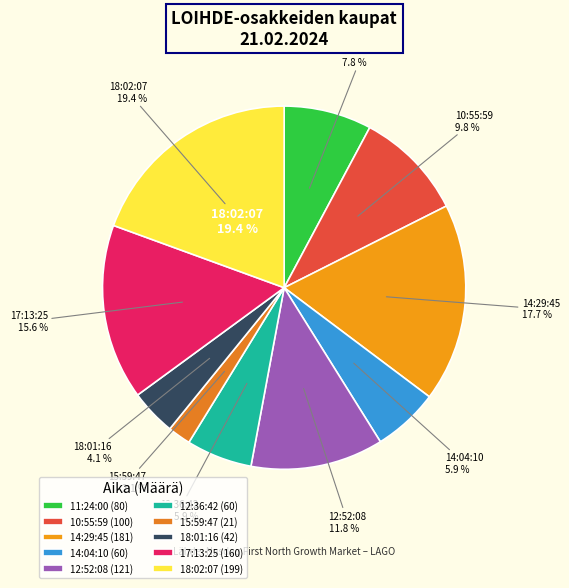

Rank the categories by value from lowest to highest.

15:59:47, 18:01:16, 14:04:10, 12:36:42, 11:24:00, 10:55:59, 12:52:08, 17:13:25, 14:29:45, 18:02:07